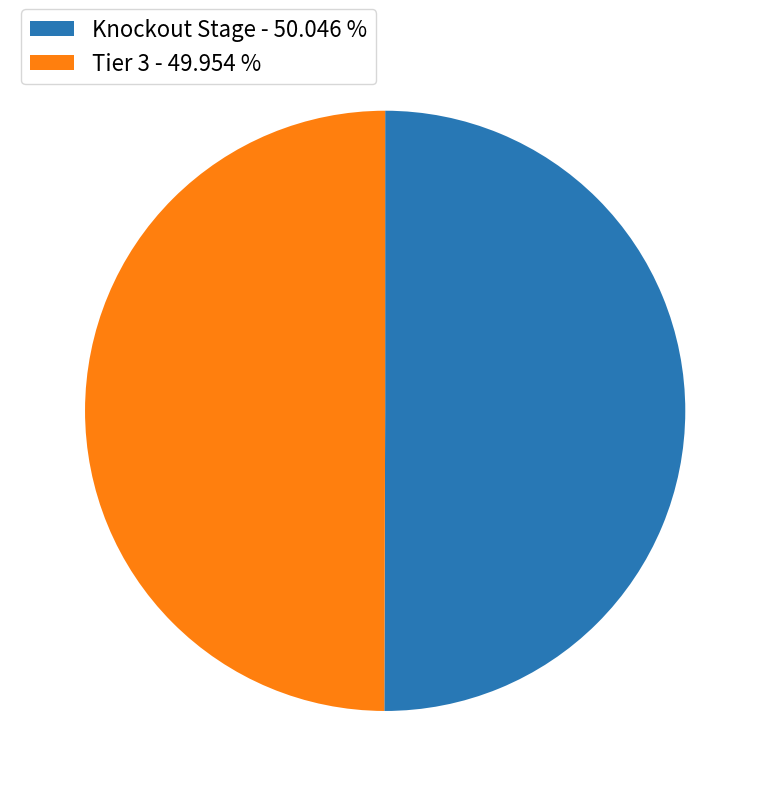

The Tier 3 slice represents 56% of the pie. True or false?

False